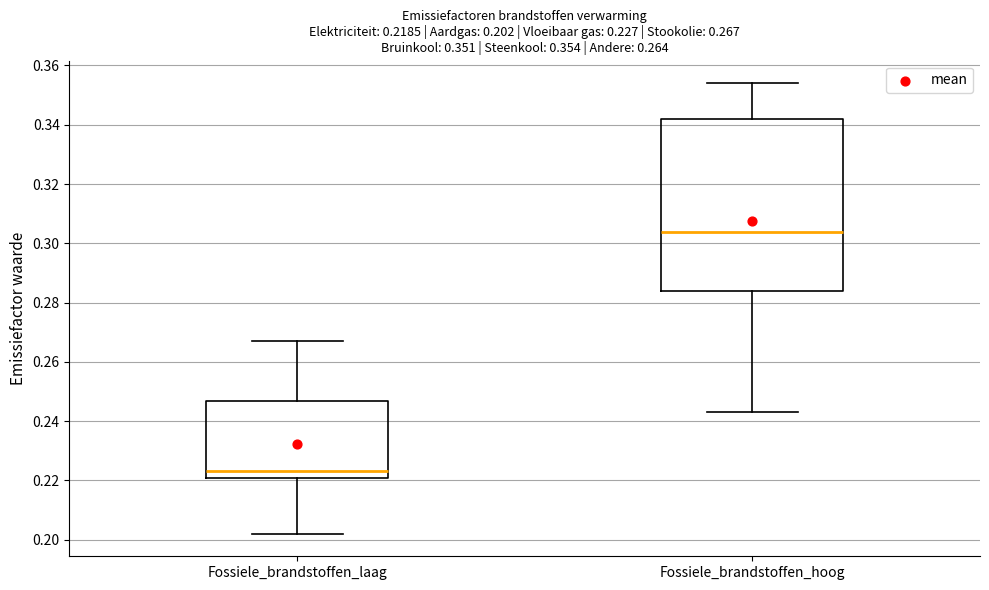

Which box is the tallest, from its lower edge to its upper edge?

Fossiele_brandstoffen_hoog